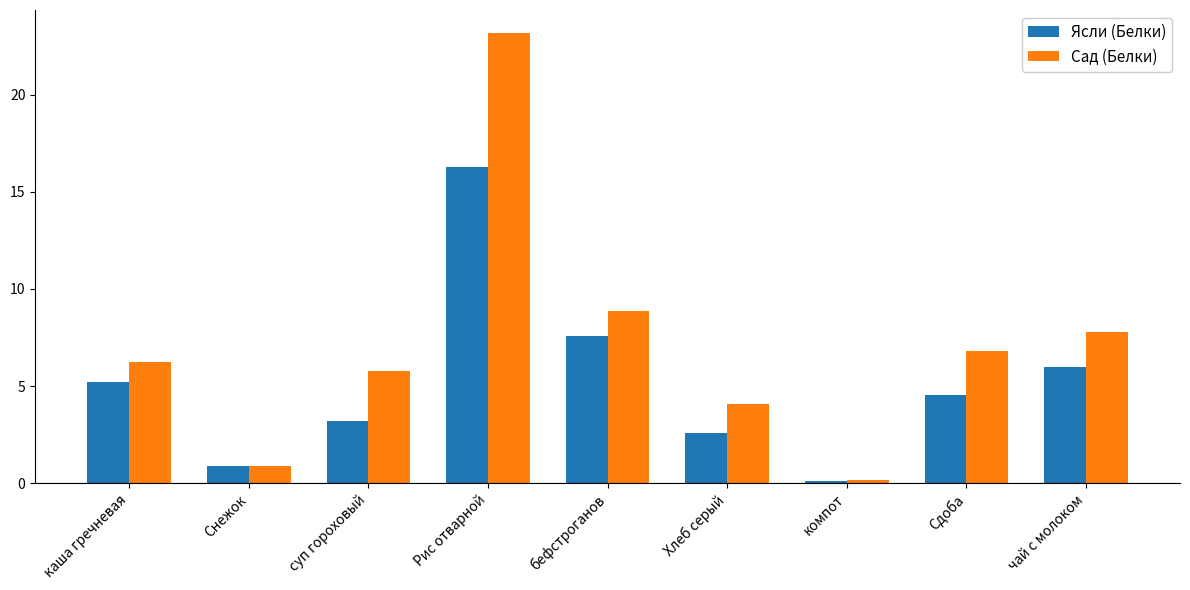

True or false: Ясли (Белки) has a value of 2.6 at Хлеб серый.

True